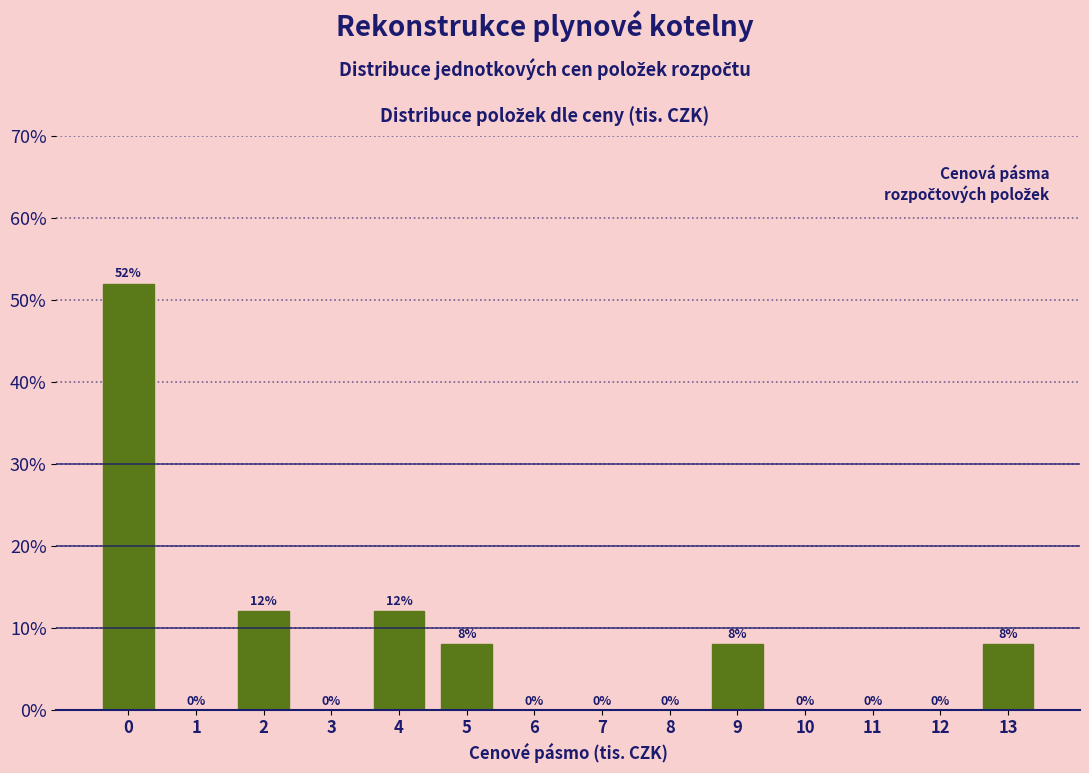

Reading left to right, extract all data points from this chart.

0=52	1=0	2=12	3=0	4=12	5=8	6=0	7=0	8=0	9=8	10=0	11=0	12=0	13=8